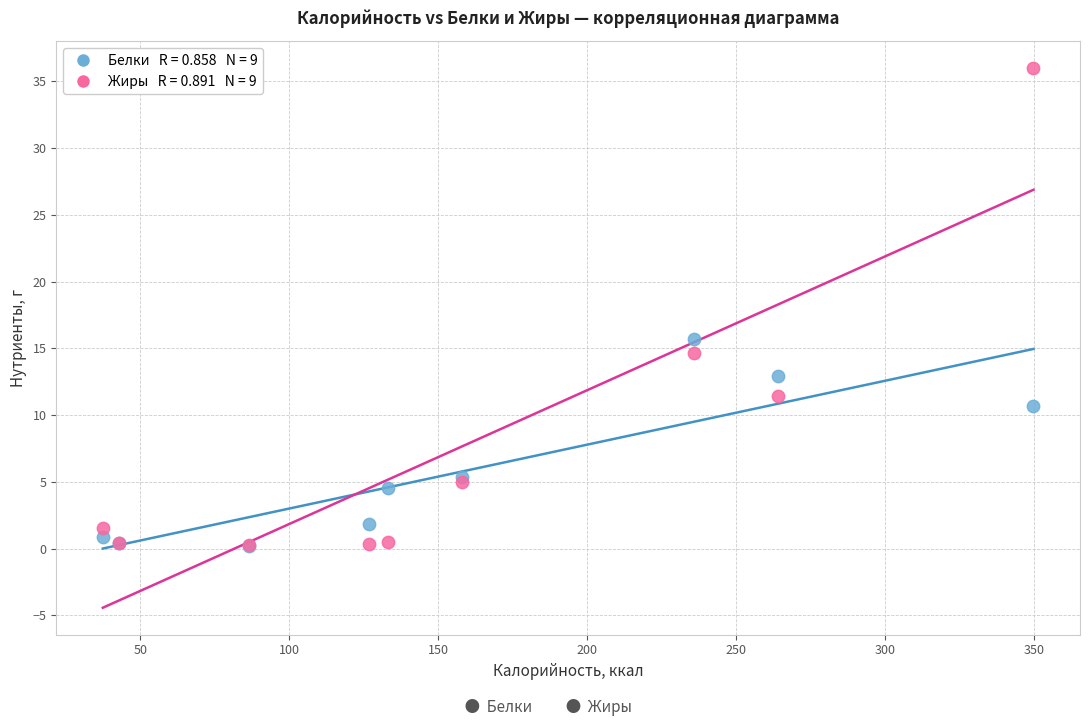

Across all series, what Y value is closest to 18?

15.7